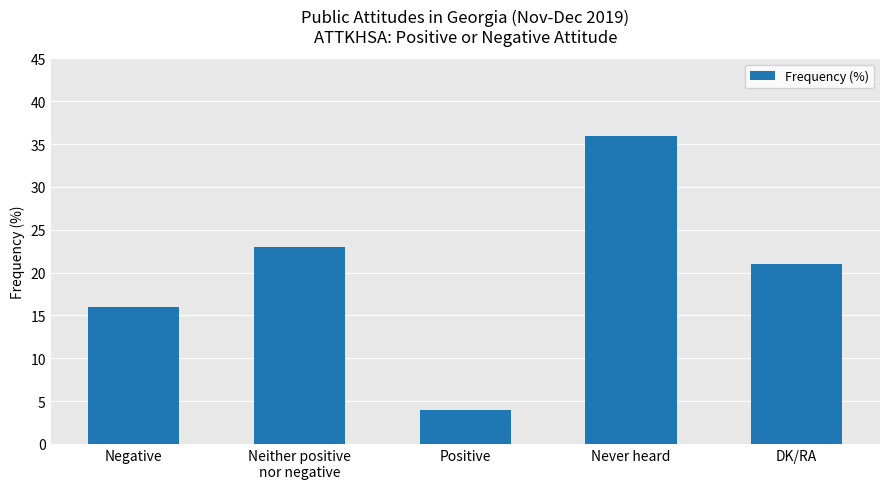

Are the bars grouped side by side (vs. stacked)?

No